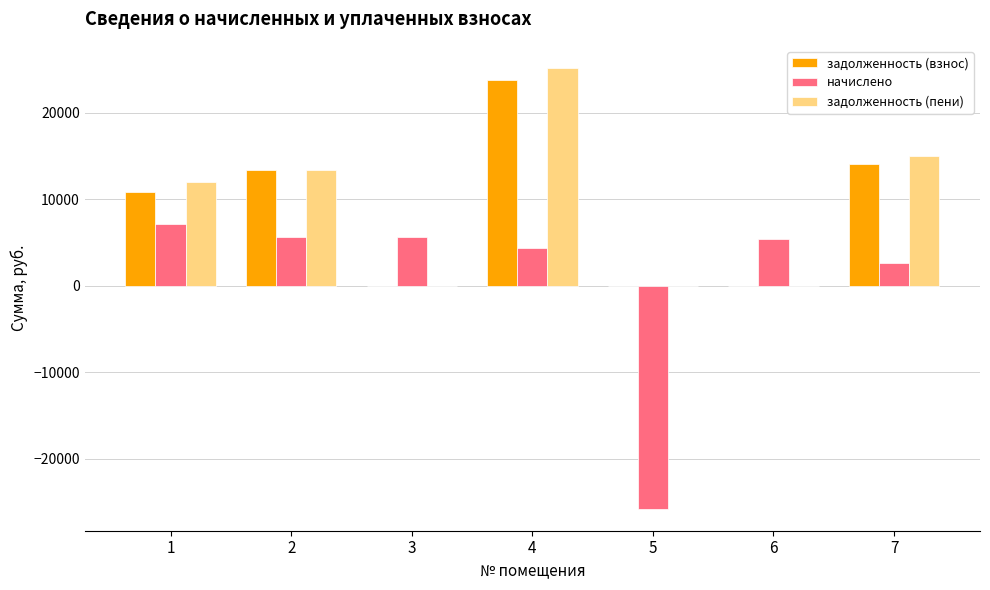

What is the maximum value shown in the chart?

25168.0